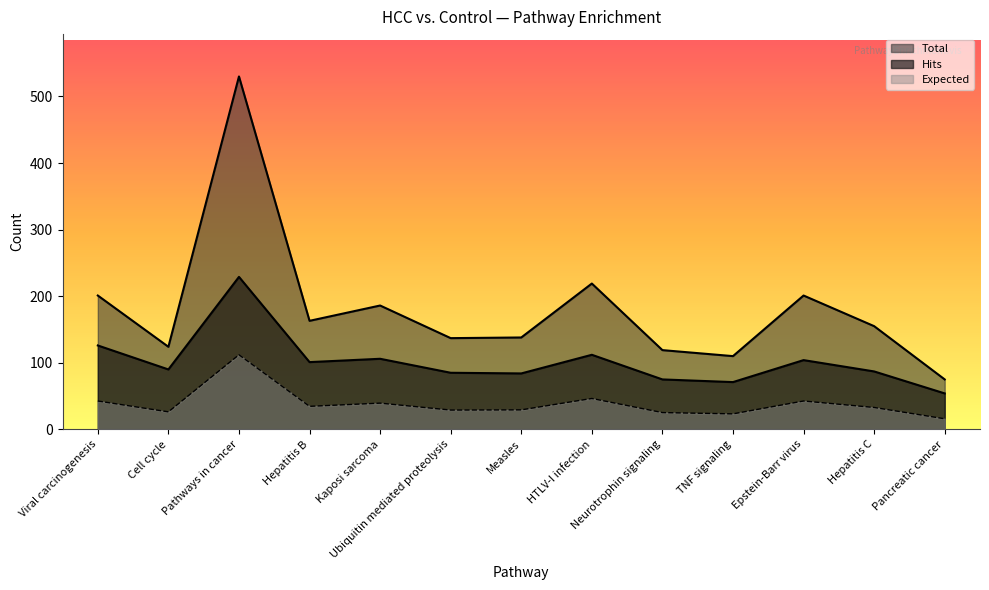

At which category does Expected reach its first local valley?

Cell cycle